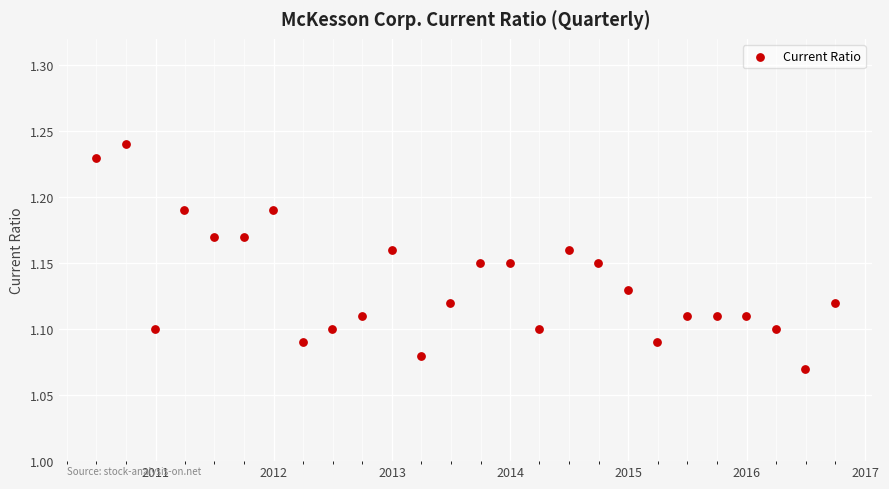

What is the range of X values (max minus min)?

2284.0